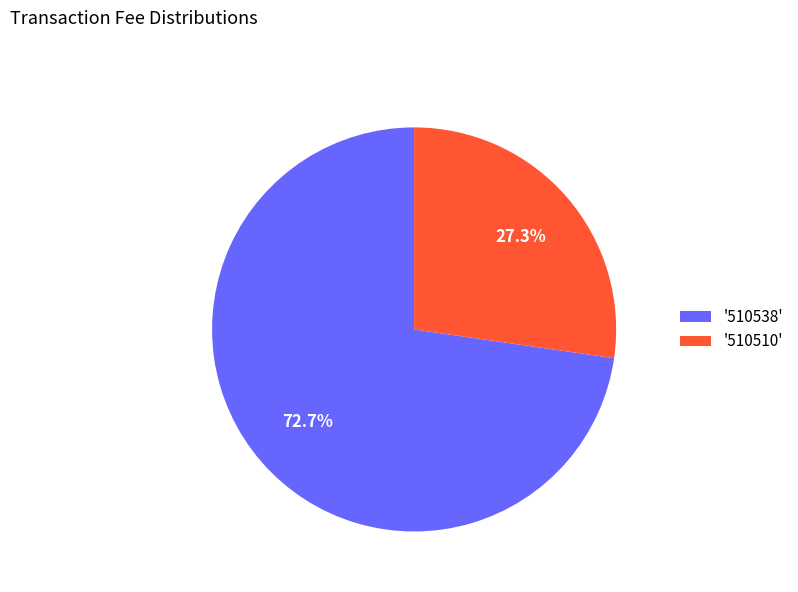

Does '510510' account for over 50% of the chart?

No